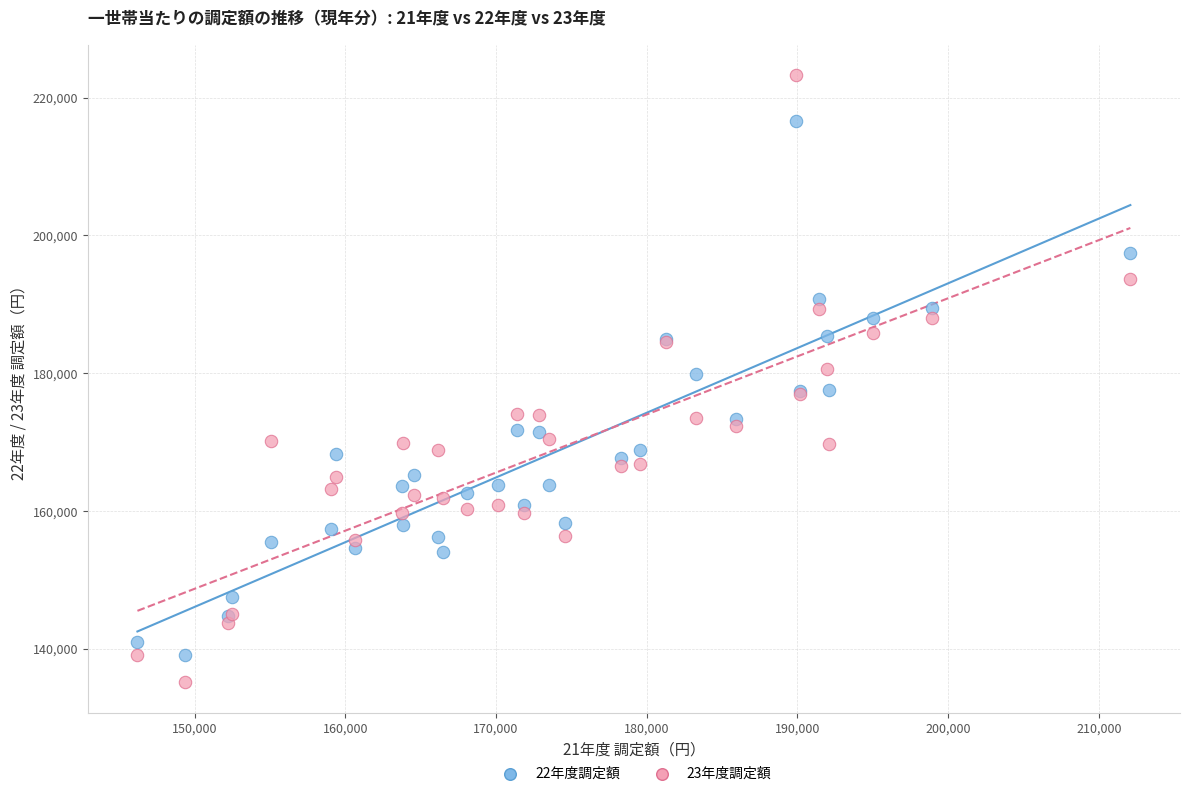

Which series has the largest Y range (max minus min)?

23年度調定額